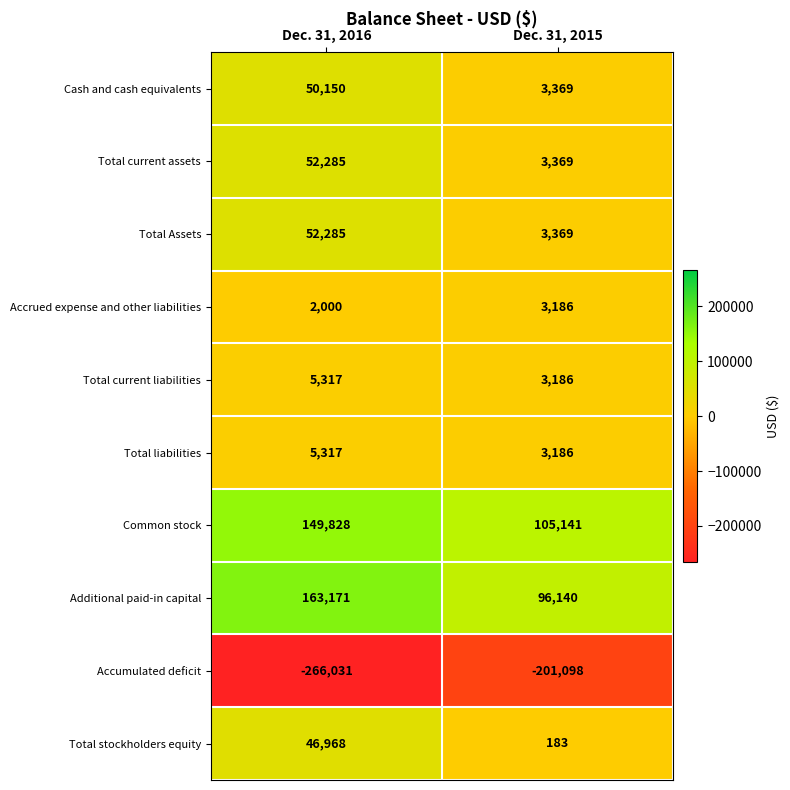

What is the total value across all series at Dec. 31, 2016?

261290